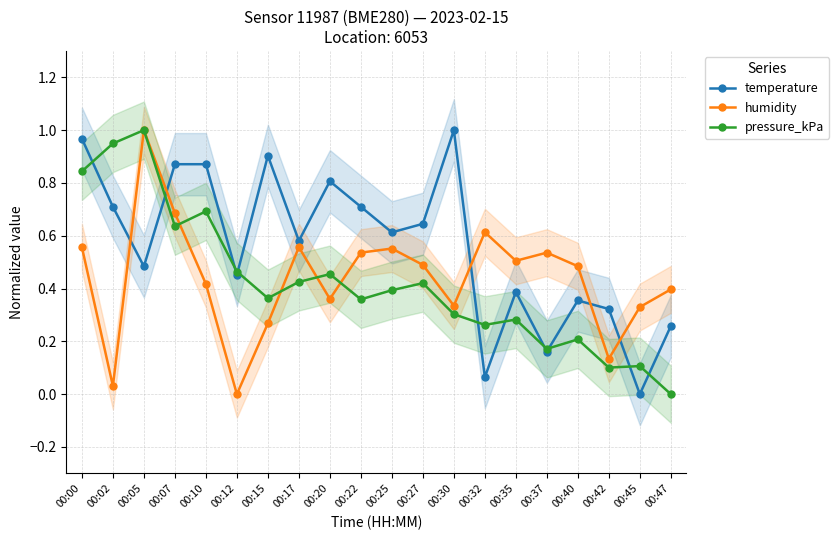

Is the value of humidity at 00:05 greater than the value of pressure_kPa at 00:20?

Yes